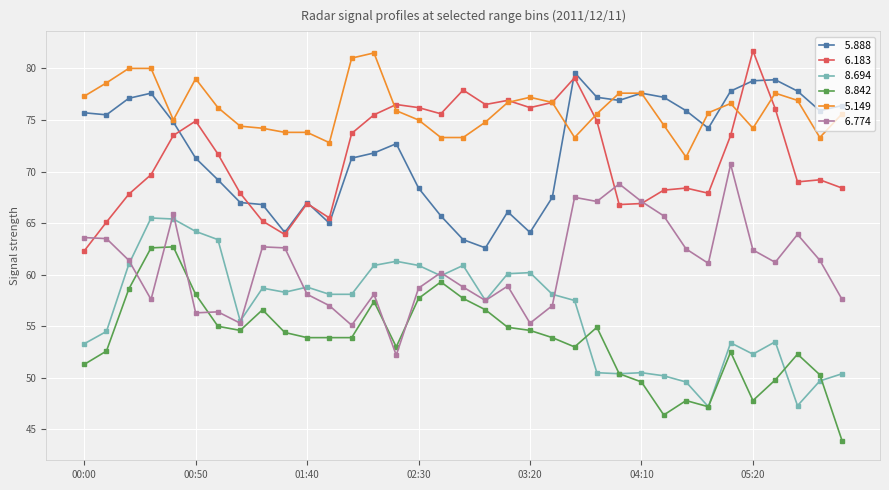

What is the maximum value shown in the chart?

81.7